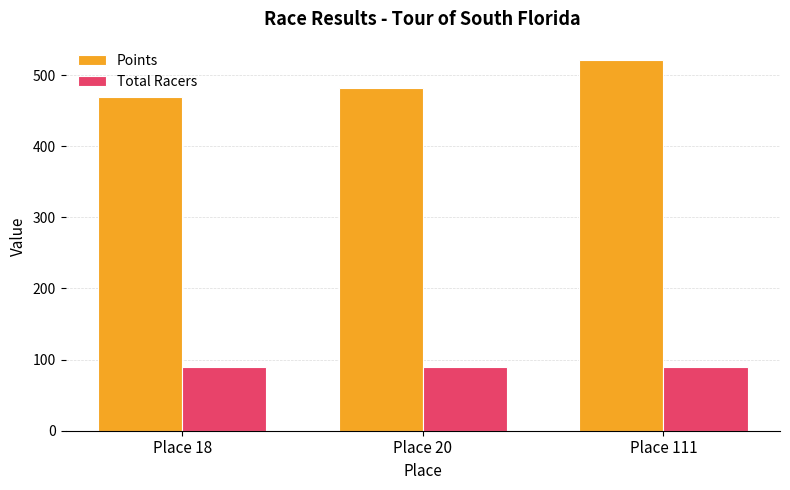

What is the difference between the Points values at Place 20 and Place 18?

13.3